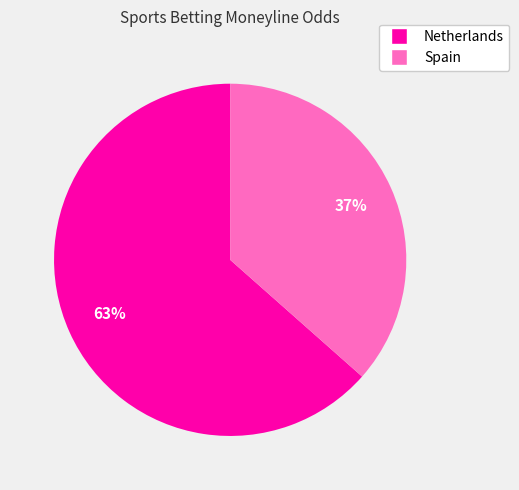

Is there a majority slice in this chart?

Yes